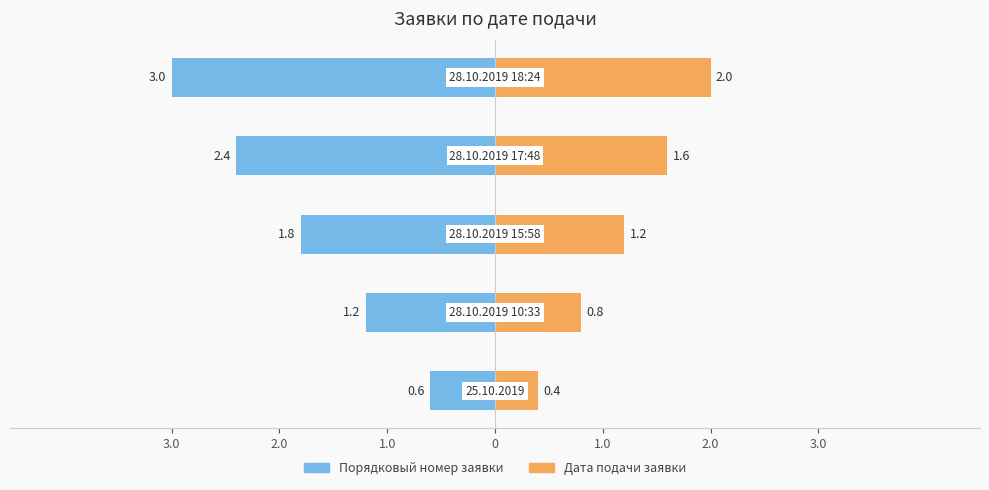

What is the difference between the maximum and minimum values in the Порядковый номер заявки series?

2.4